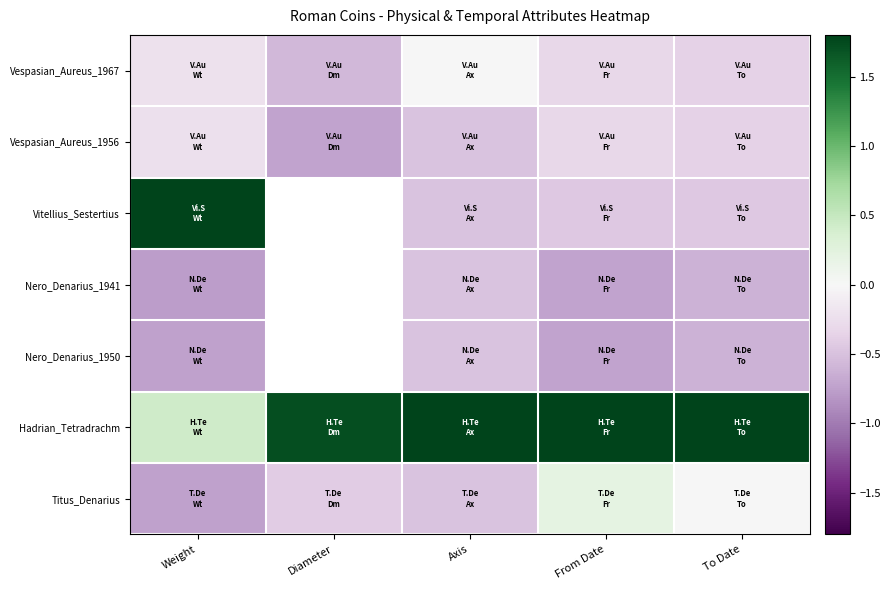

True or false: Vespasian_Aureus_1956 has a value of -0.4 at Diameter.

False